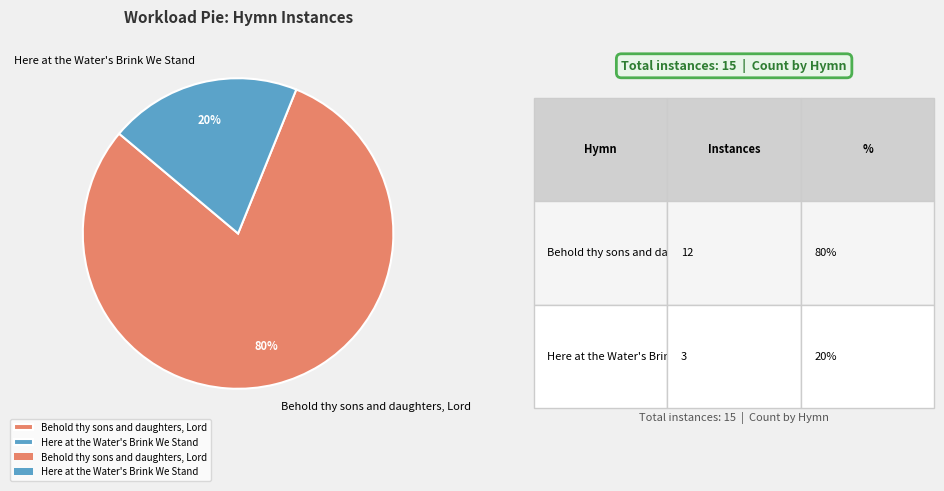

Which category has the smallest portion of the pie?

Here at the Water's Brink We Stand